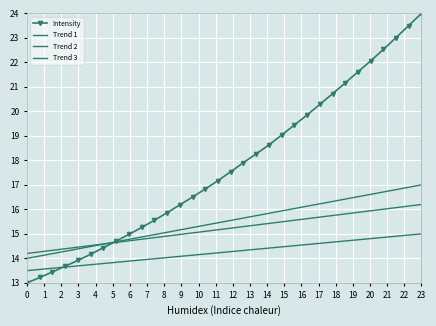

Where is Trend 1 nearest to the value 15?

10